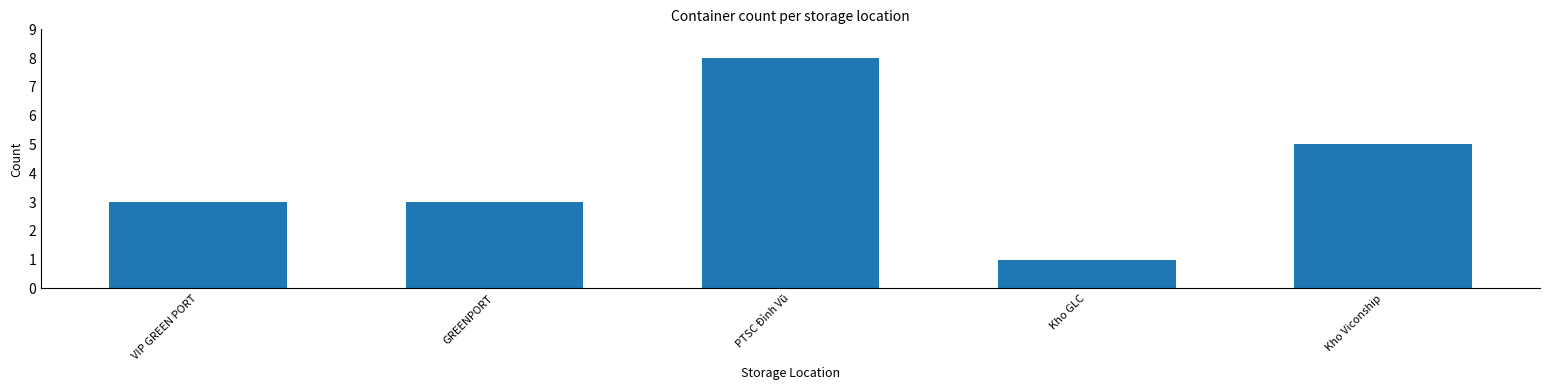

Which category has the lowest value across all series?

Kho GLC